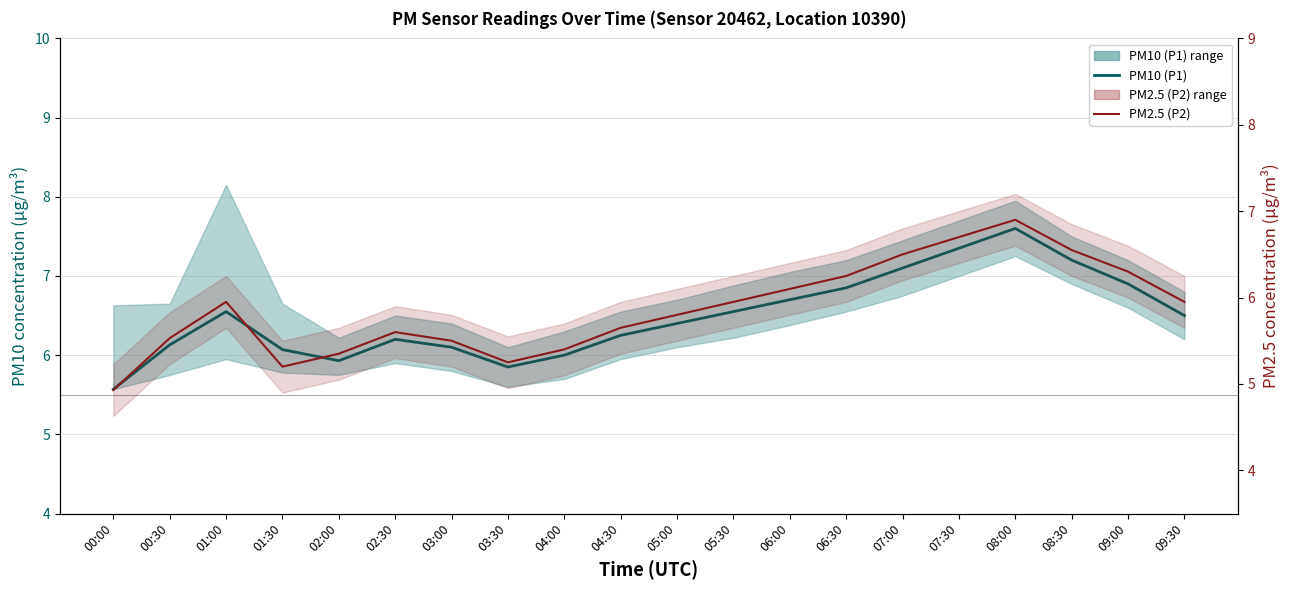

Between 04:30 and 05:00, which is larger?

05:00